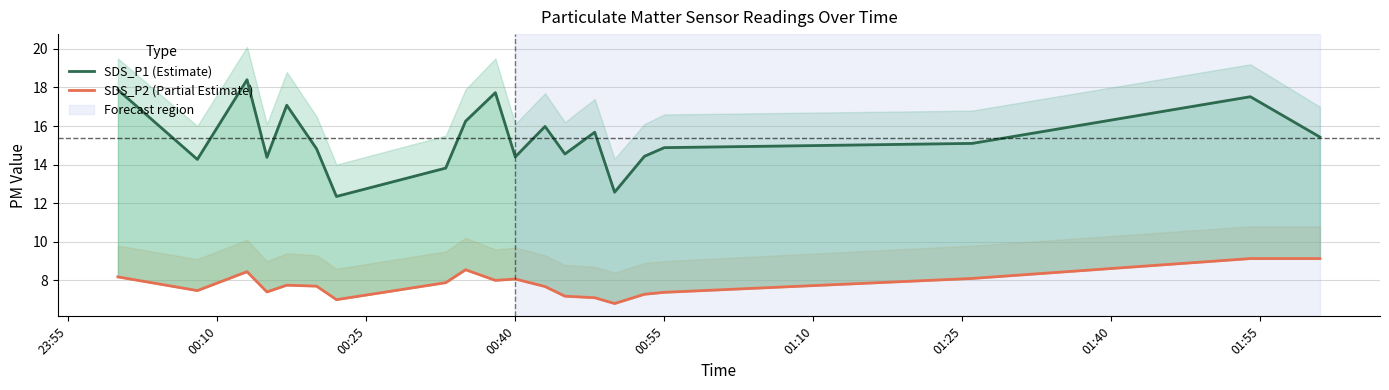

Reading right to left, extract all data points from this chart.

SDS_P1 (Estimate): 15.4	17.5	15.1	14.9	14.4	12.6	15.7	14.6	16.0	14.4	17.7	16.2	13.8	12.3	14.8	17.1	14.4	18.4	14.3	17.9
SDS_P2 (Partial Estimate): 9.1	9.1	8.1	7.4	7.3	6.8	7.1	7.2	7.7	8.1	8.0	8.6	7.9	7.0	7.7	7.8	7.4	8.4	7.5	8.2